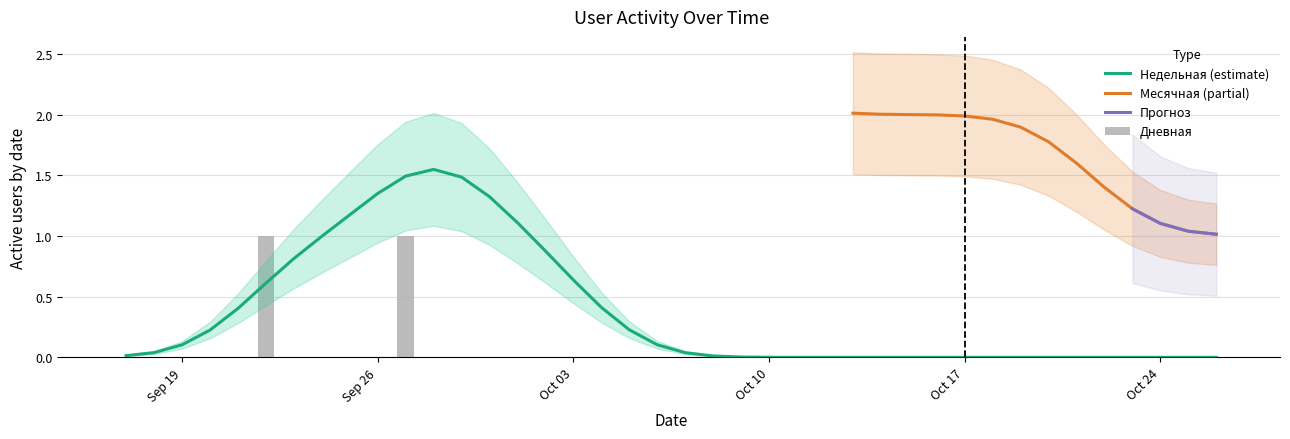

Between 1 and 15, which is larger?

15